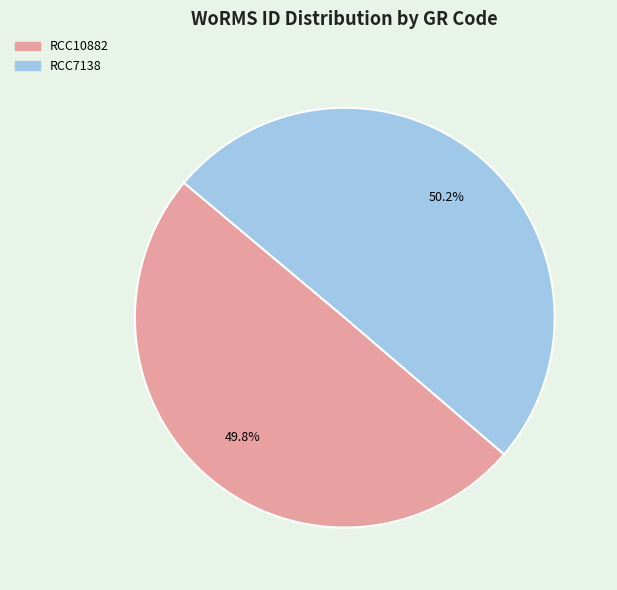

Approximately how many times larger is the value at RCC10882 compared to RCC7138?

1.0